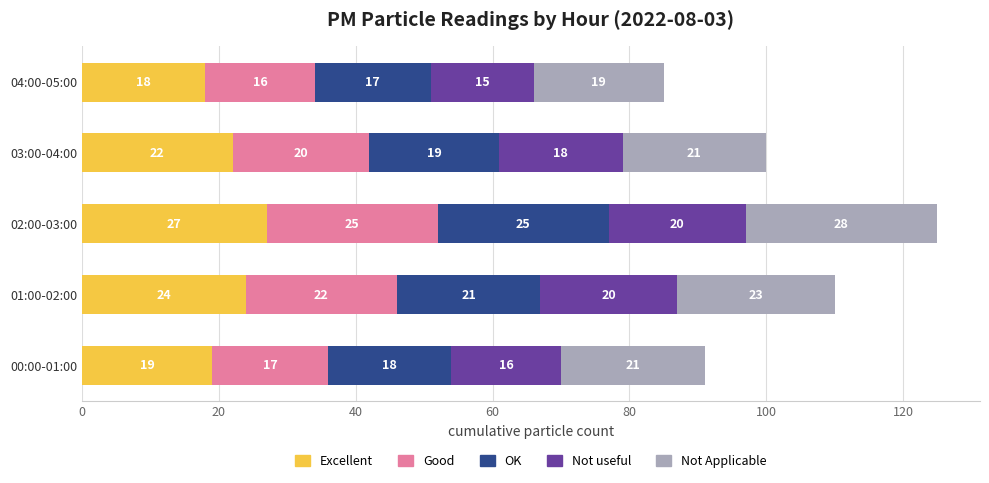

Which category has the lowest value in the Excellent series?

04:00-05:00